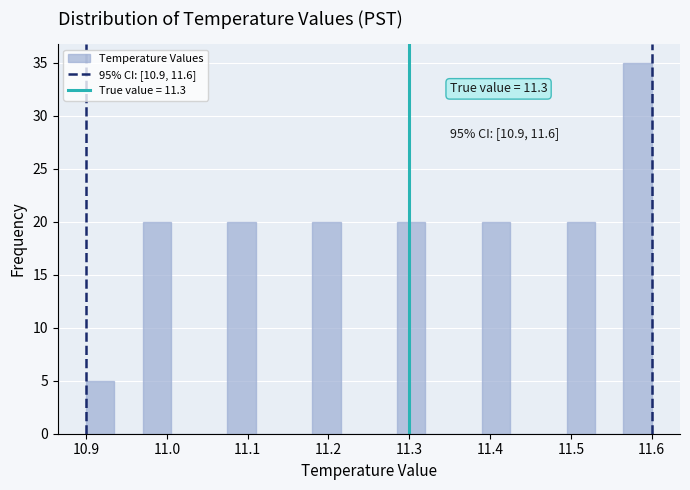

Read against the x-axis, roughly where is the centre of the tallest bar?

11.58